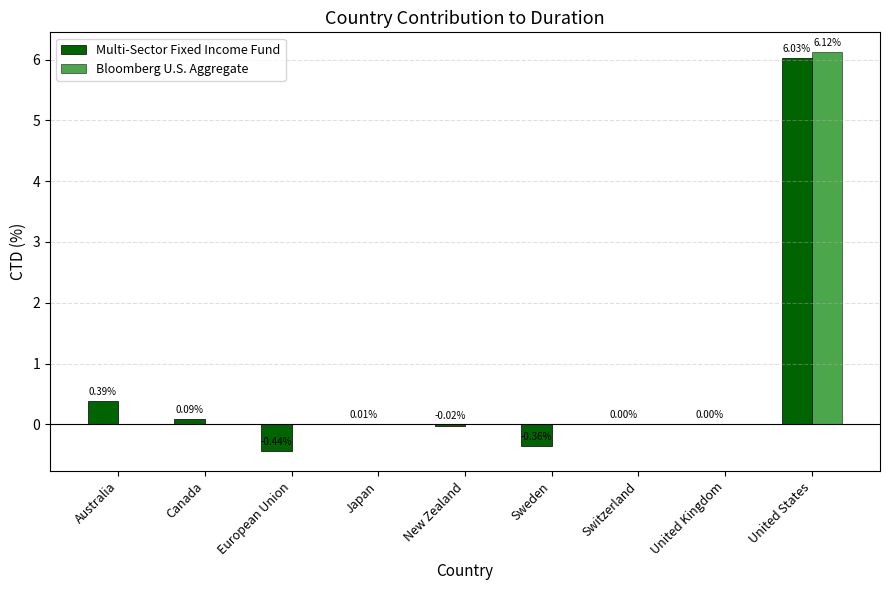

What is the difference between the maximum and minimum values in the Multi-Sector Fixed Income Fund series?

6.5